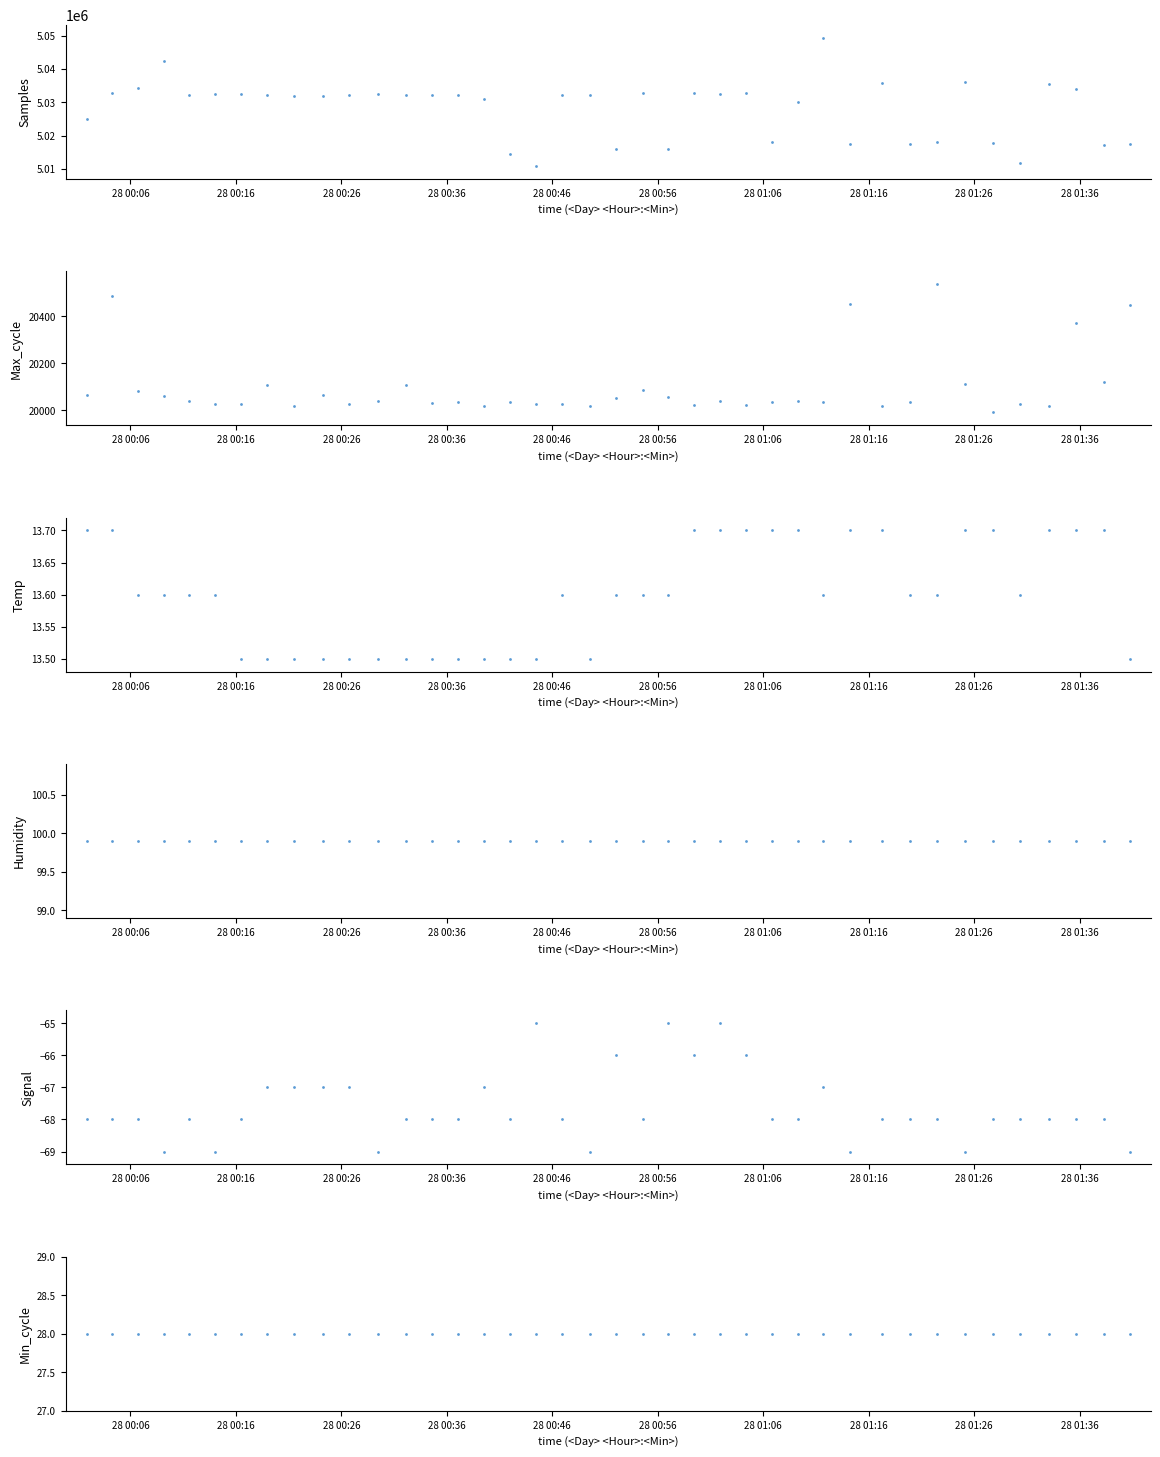

Is the value of Signal at 28 greater than the value of Humidity at 38?

No